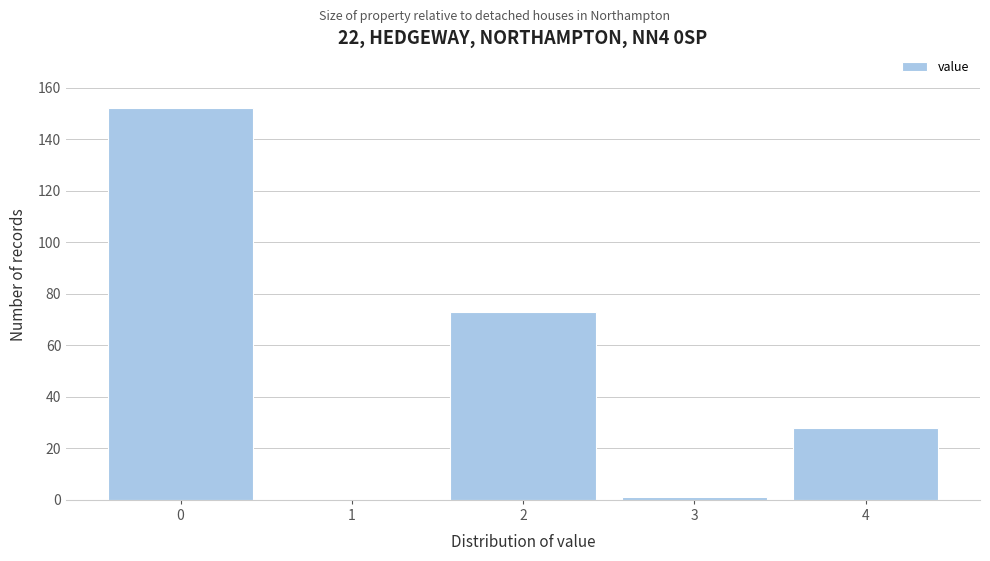

What is the change in value from 2 to 4?

-45